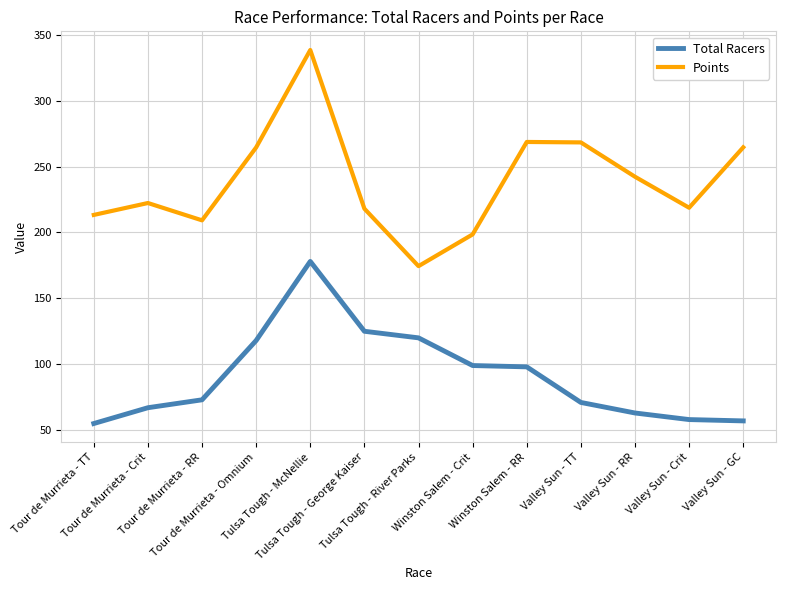

Rank the series by their maximum value, from highest to lowest.

Points, Total Racers